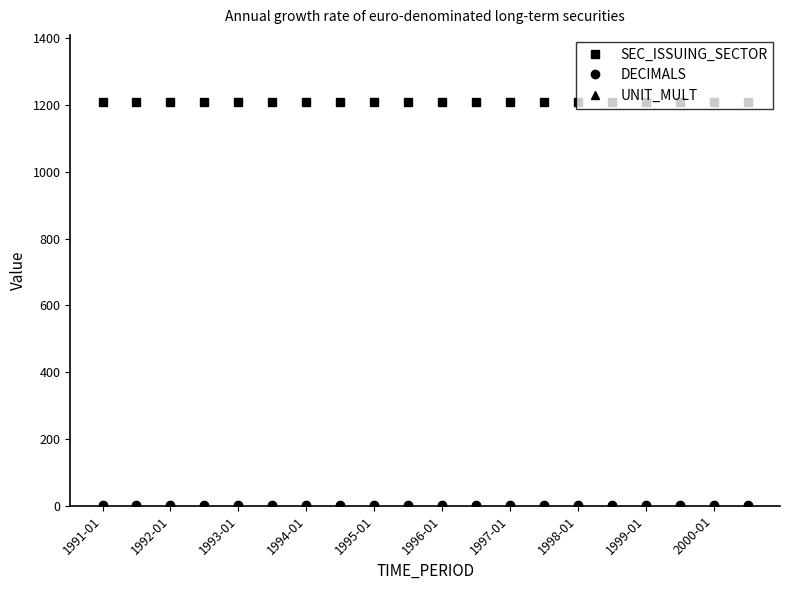

At how many categories does at least one series exceed 361?

20